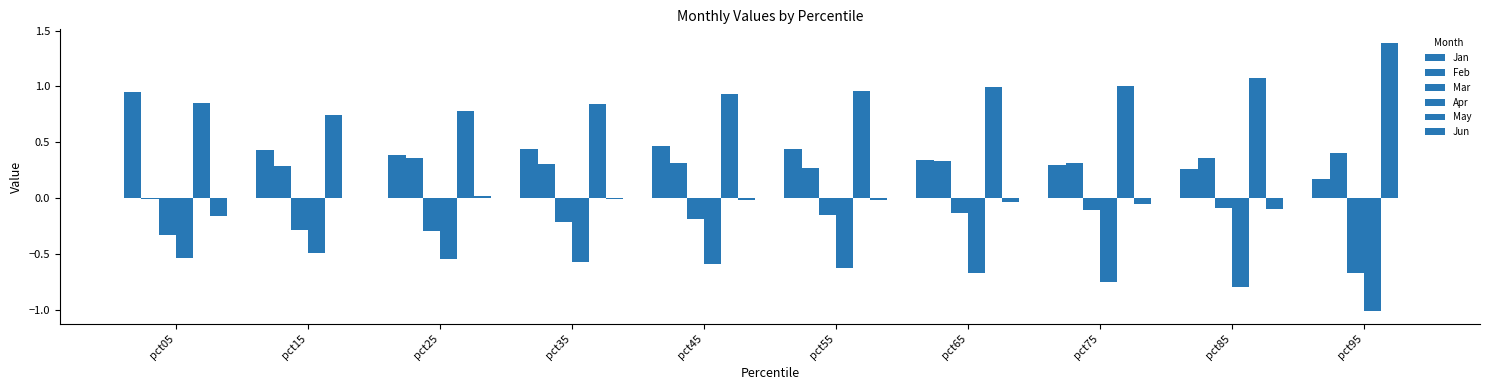

At which category does the chart reach its peak across all series?

pct95